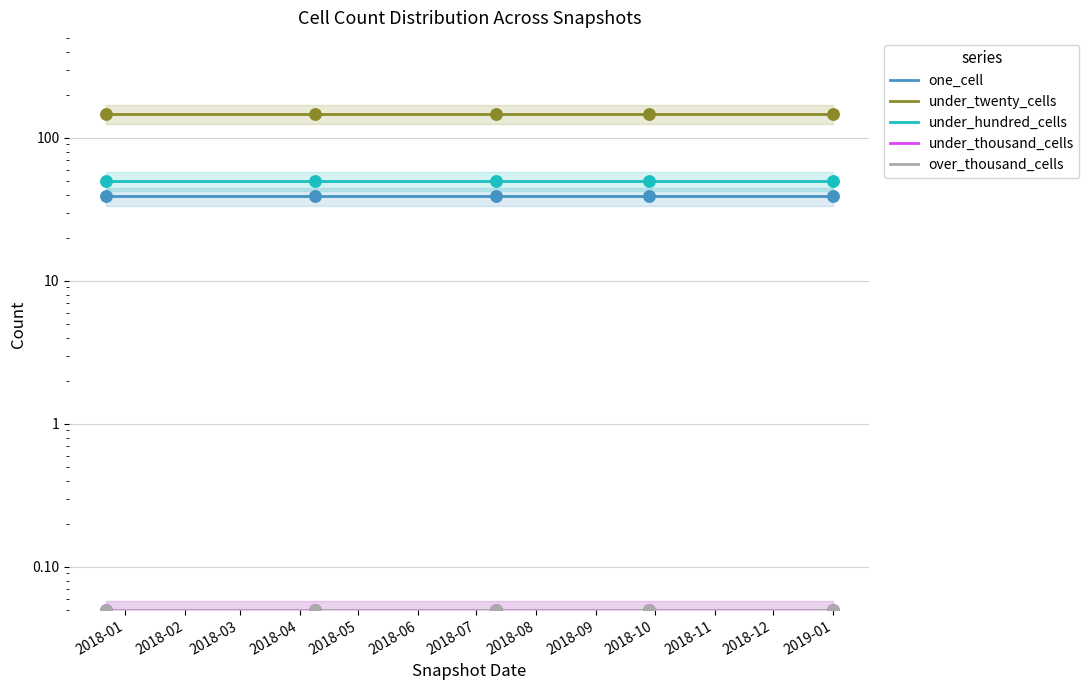

At how many categories does at least one series exceed 47?

5